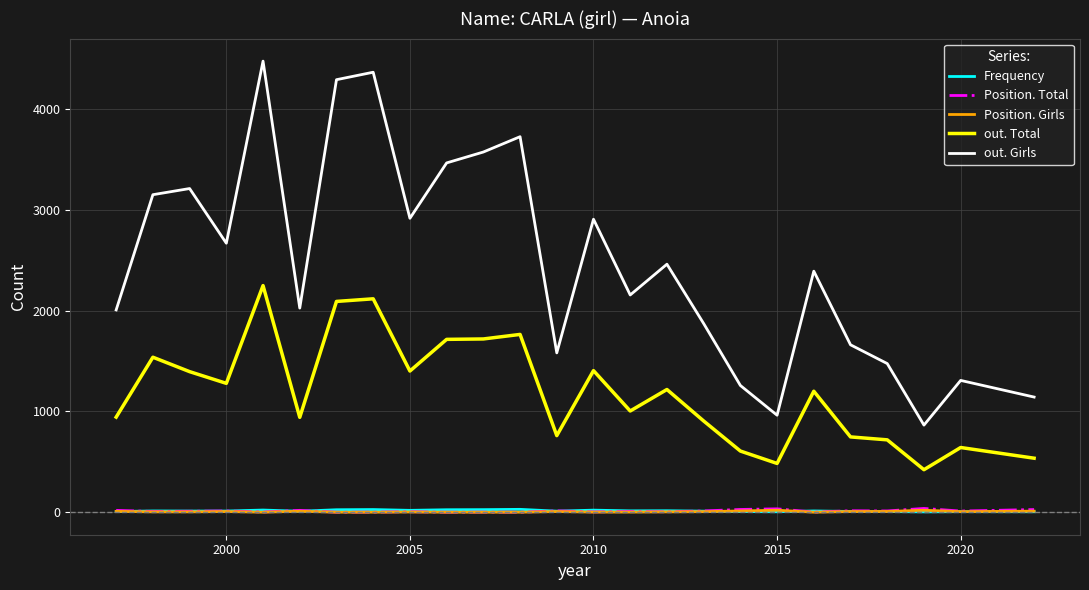

Which series has the largest total across all categories?

out. Girls